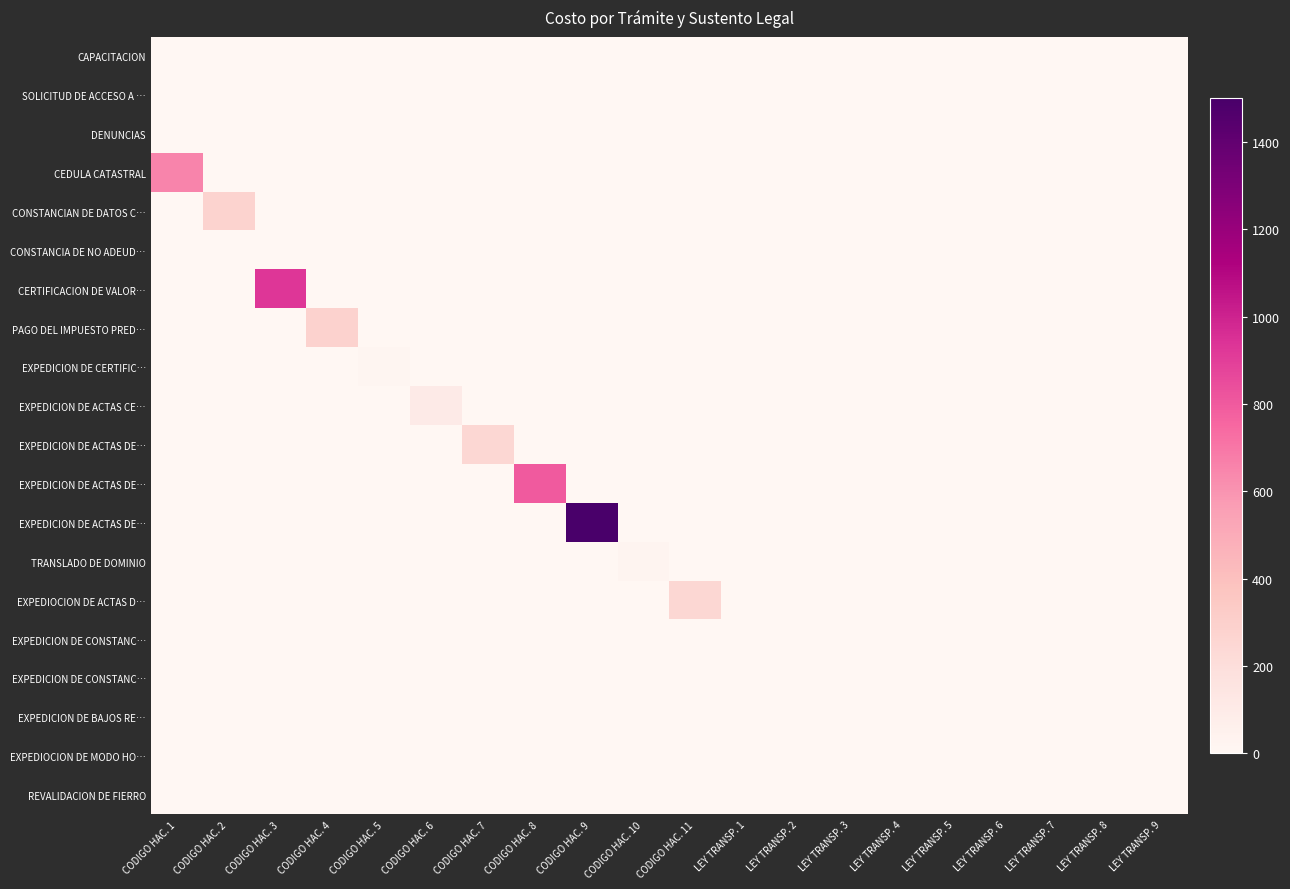

Between CODIGO HAC. 3 and LEY TRANSP. 5, which is larger?

CODIGO HAC. 3